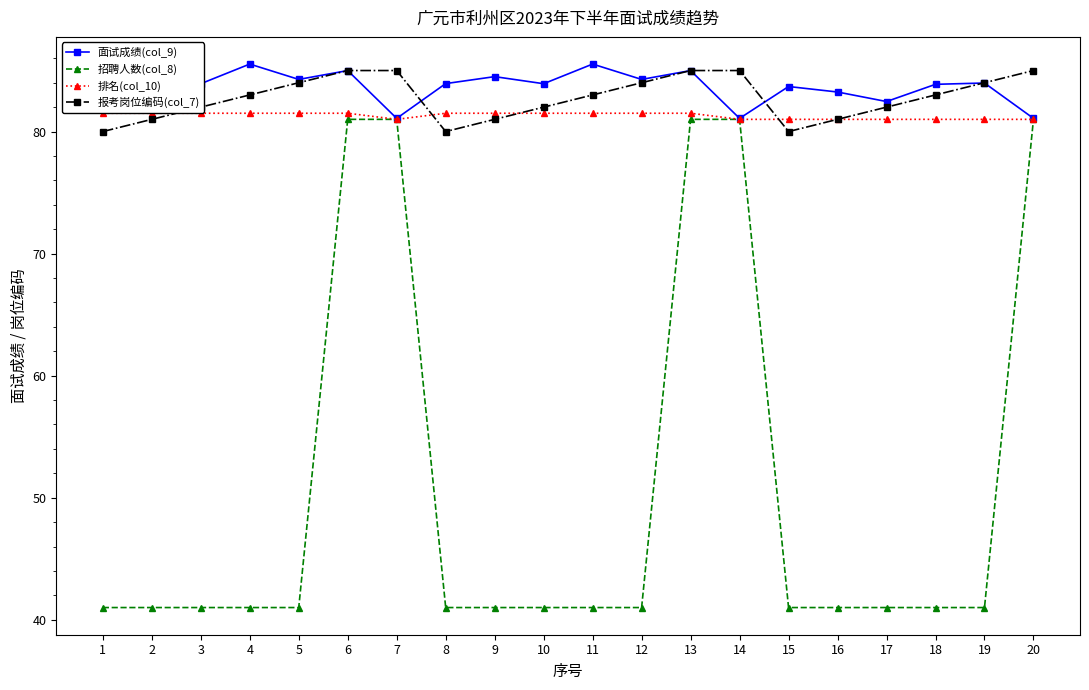

What is the smallest value displayed?

41.0